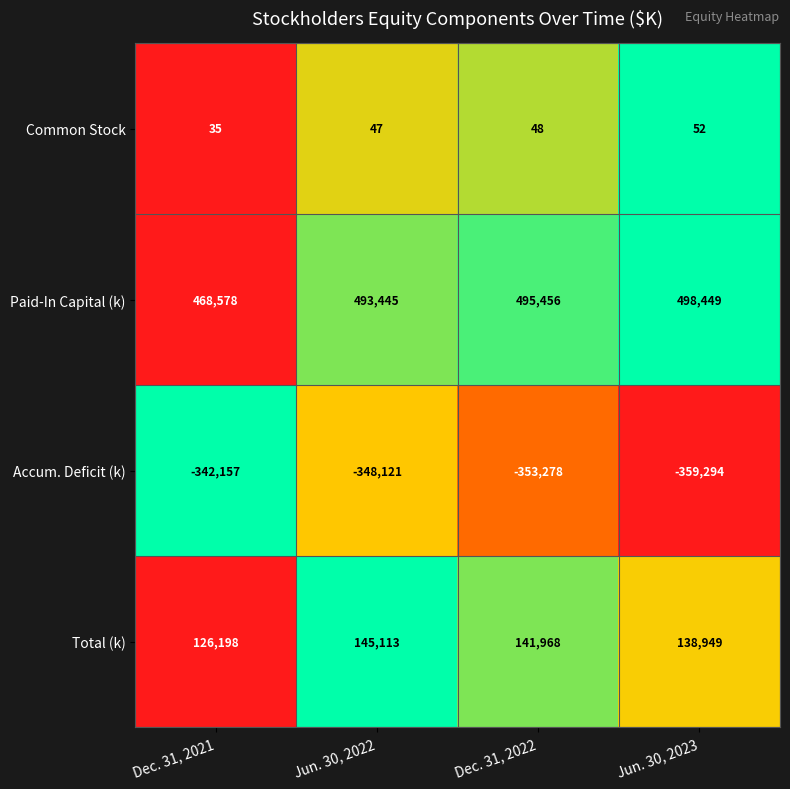

What is the average value of the Total (k) series?

138057